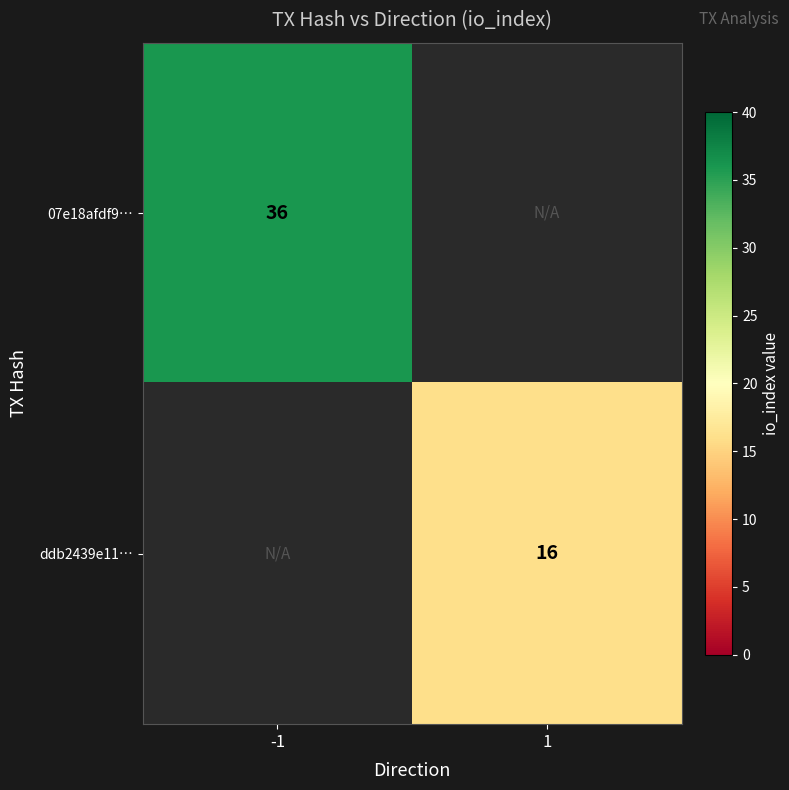

True or false: ddb2439e11… has a value of 16 at 1.

True